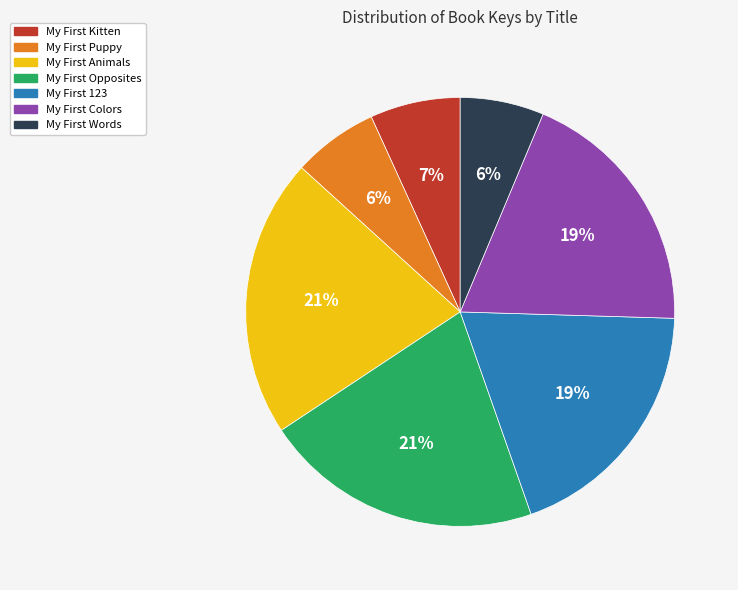

Count the number of slices in the pie.

7